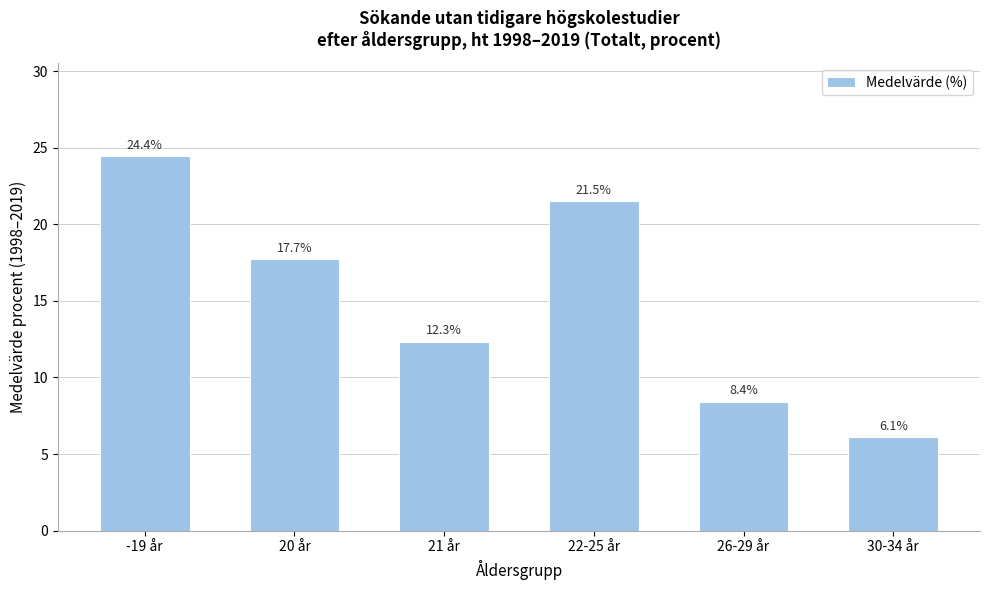

Reading left to right, what are all the values shown in this chart?

-19 år=24.4	20 år=17.7	21 år=12.3	22-25 år=21.5	26-29 år=8.4	30-34 år=6.1